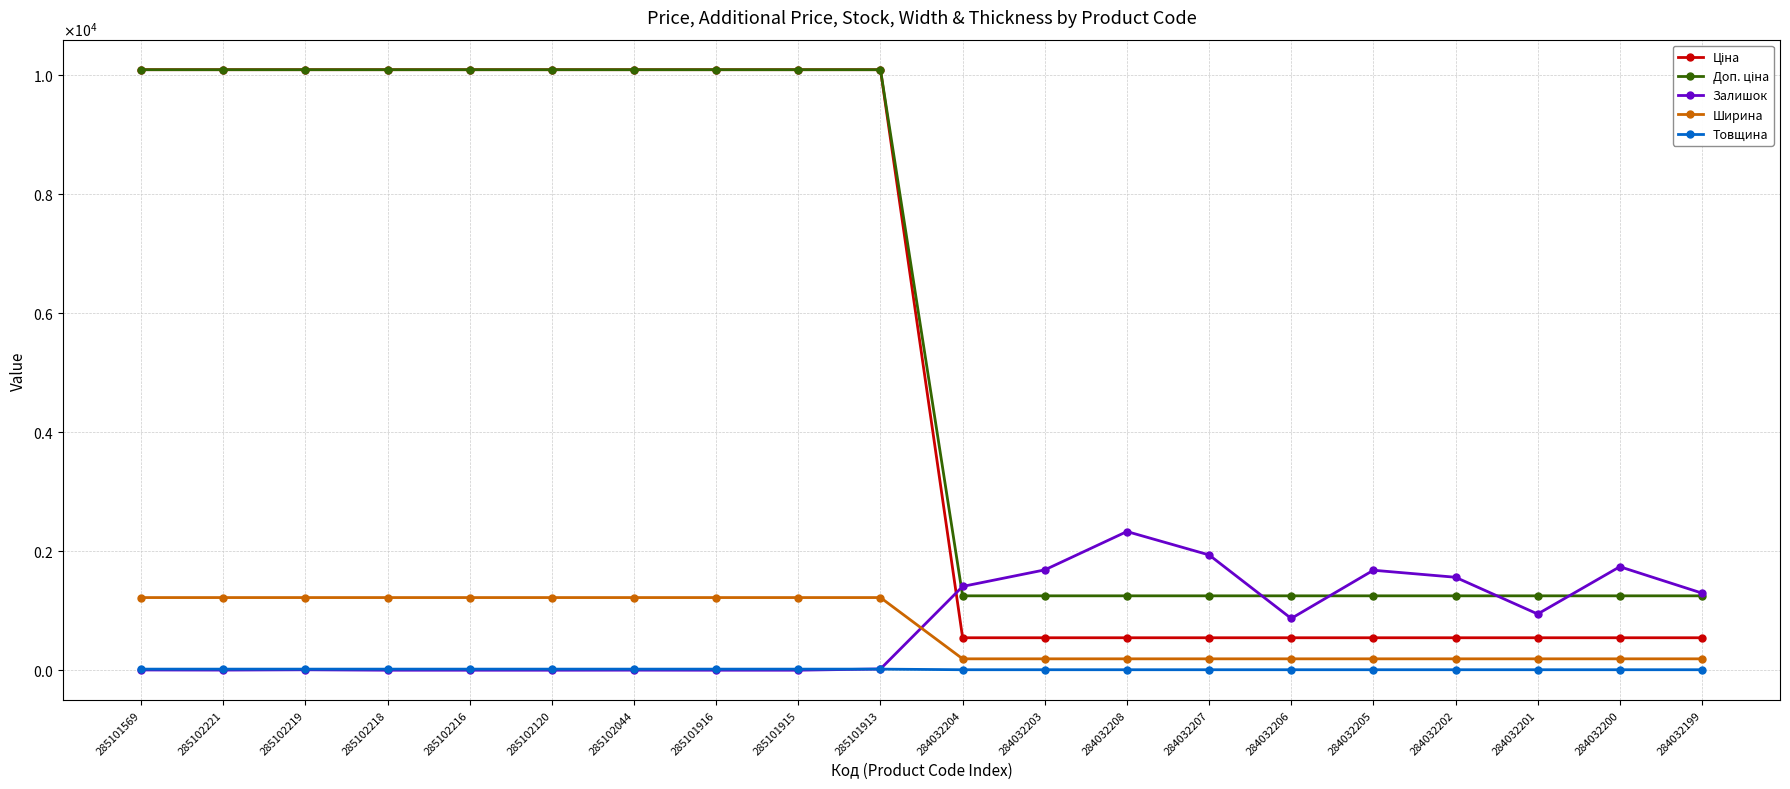

What is the difference between the maximum and minimum values in the Ширина series?

1029.0